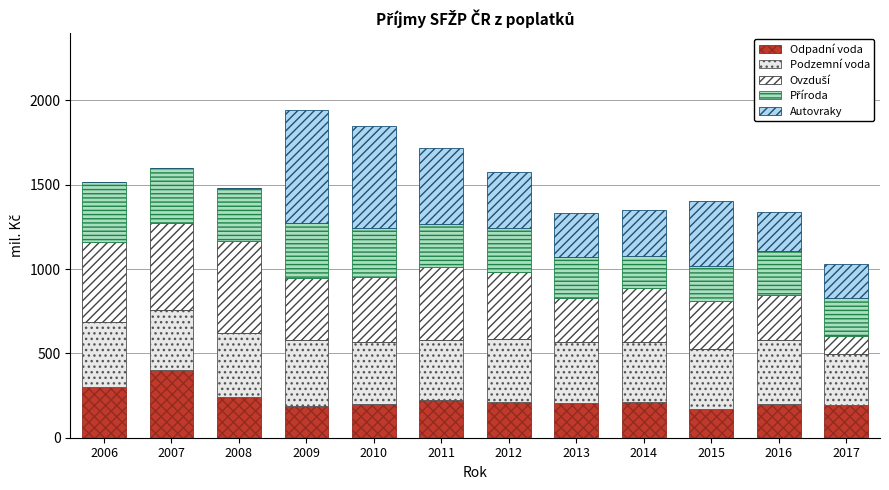

How many distinct data groups are displayed?

5